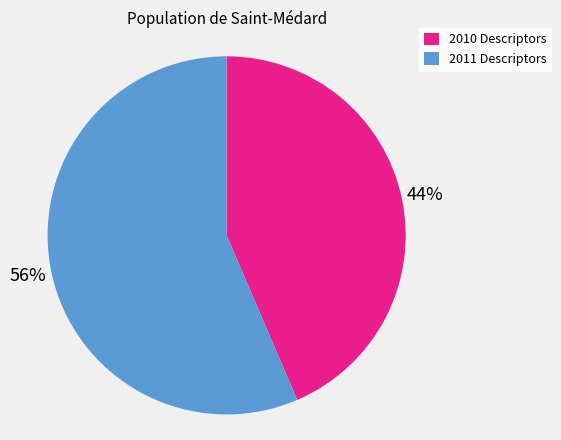

Which category has the smallest portion of the pie?

2010 Descriptors